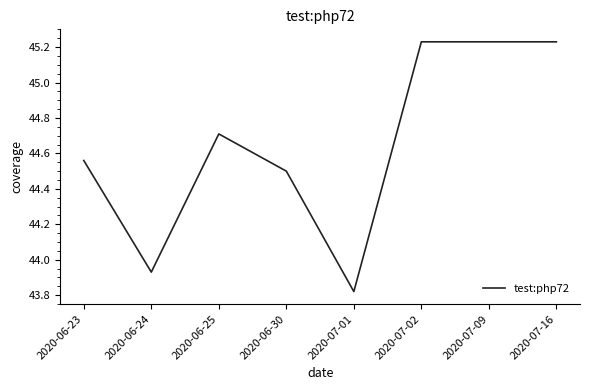

Count the number of data series in this chart.

1